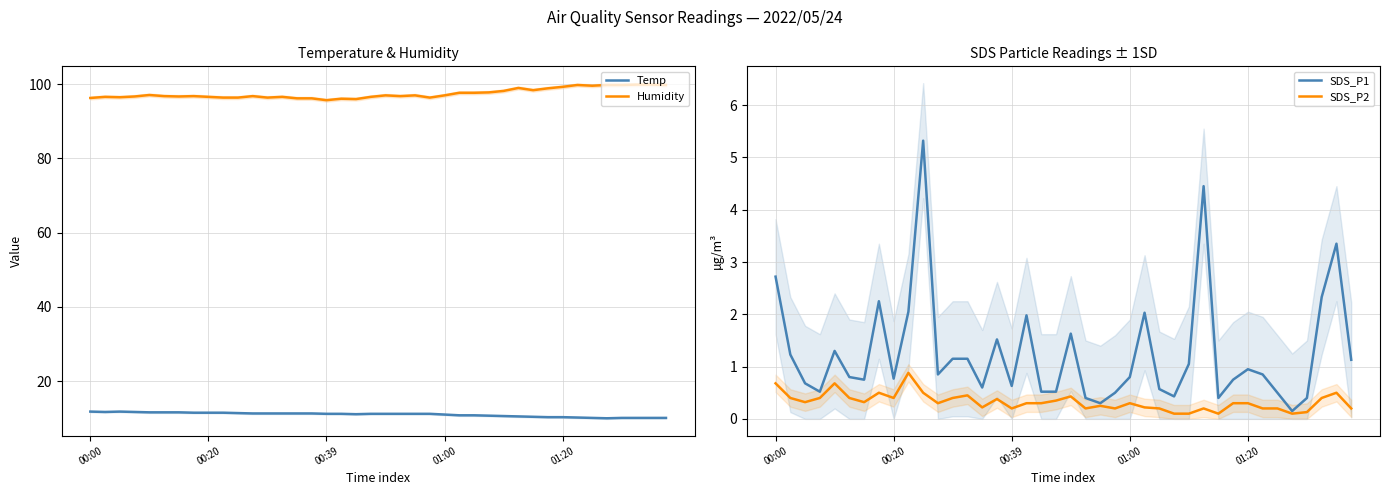

True or false: Humidity and SDS_P1 cross at least once.

False